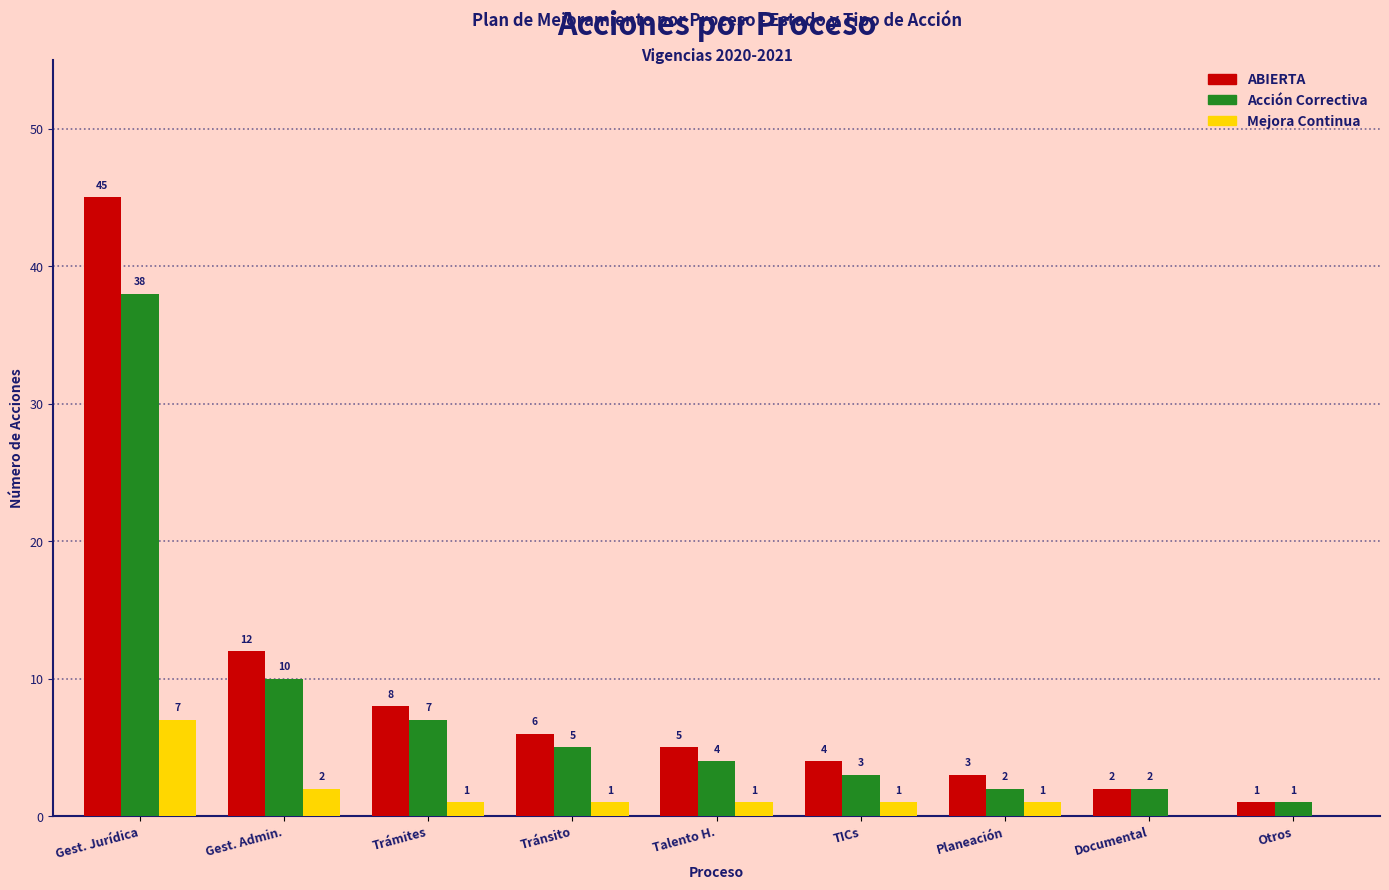

True or false: Mejora Continua has a value of 2 at Documental.

False